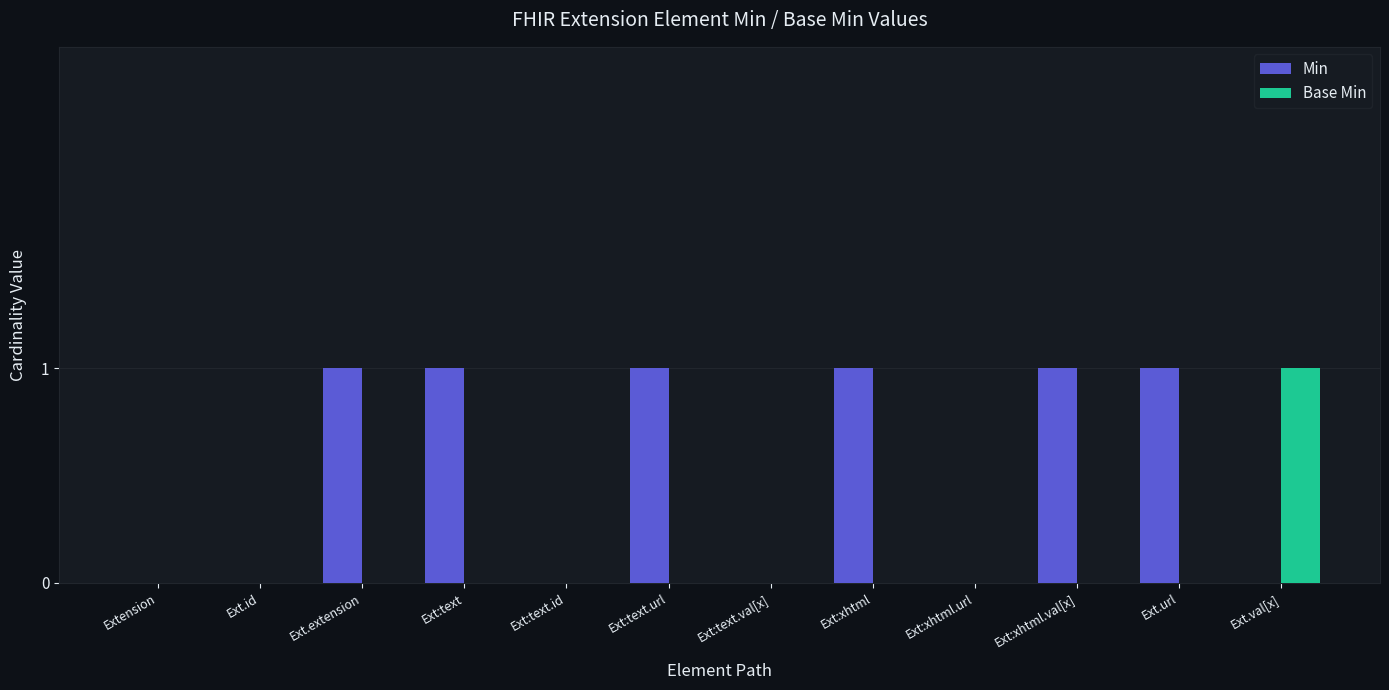

The value of Min at Ext.id is -1. True or false?

False